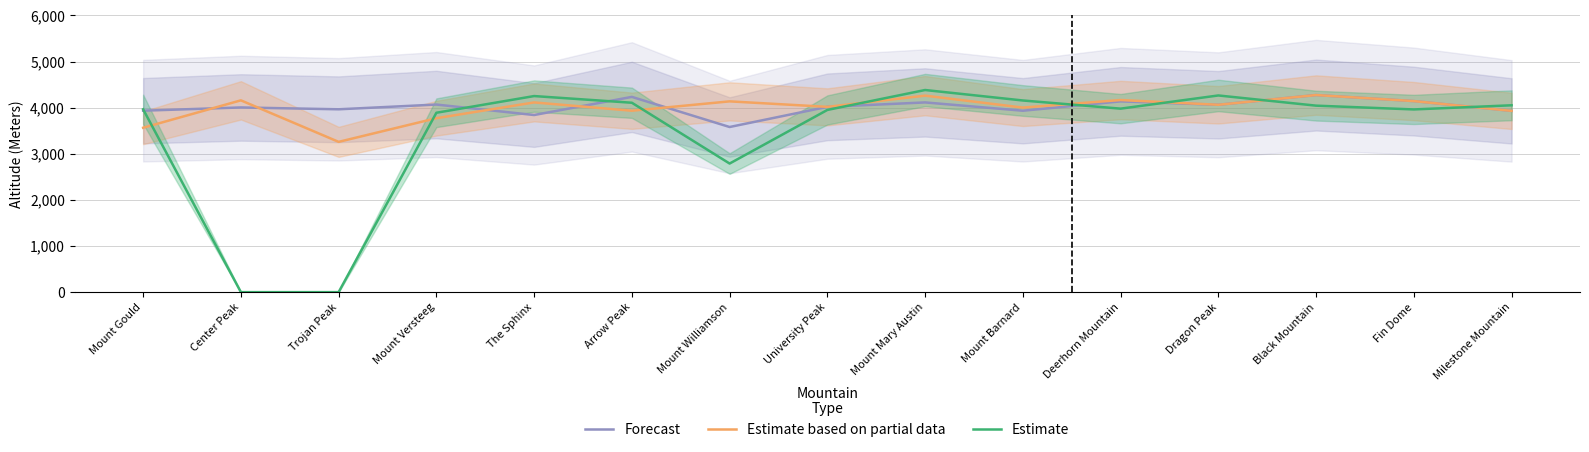

Is it true that Forecast equals 1446 at Dragon Peak?

False